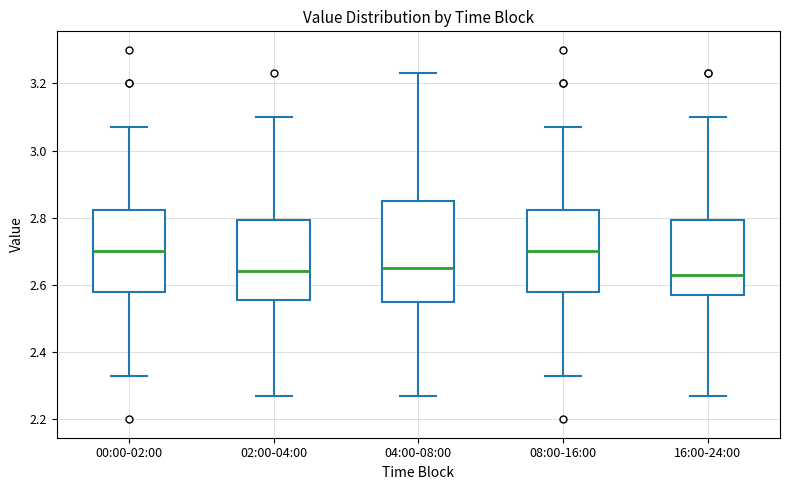

Where does the upper whisker of the box for 00:00-02:00 end on the y-axis? The values are not printed on the chart, so give them approximately, as read against the axis.

3.08